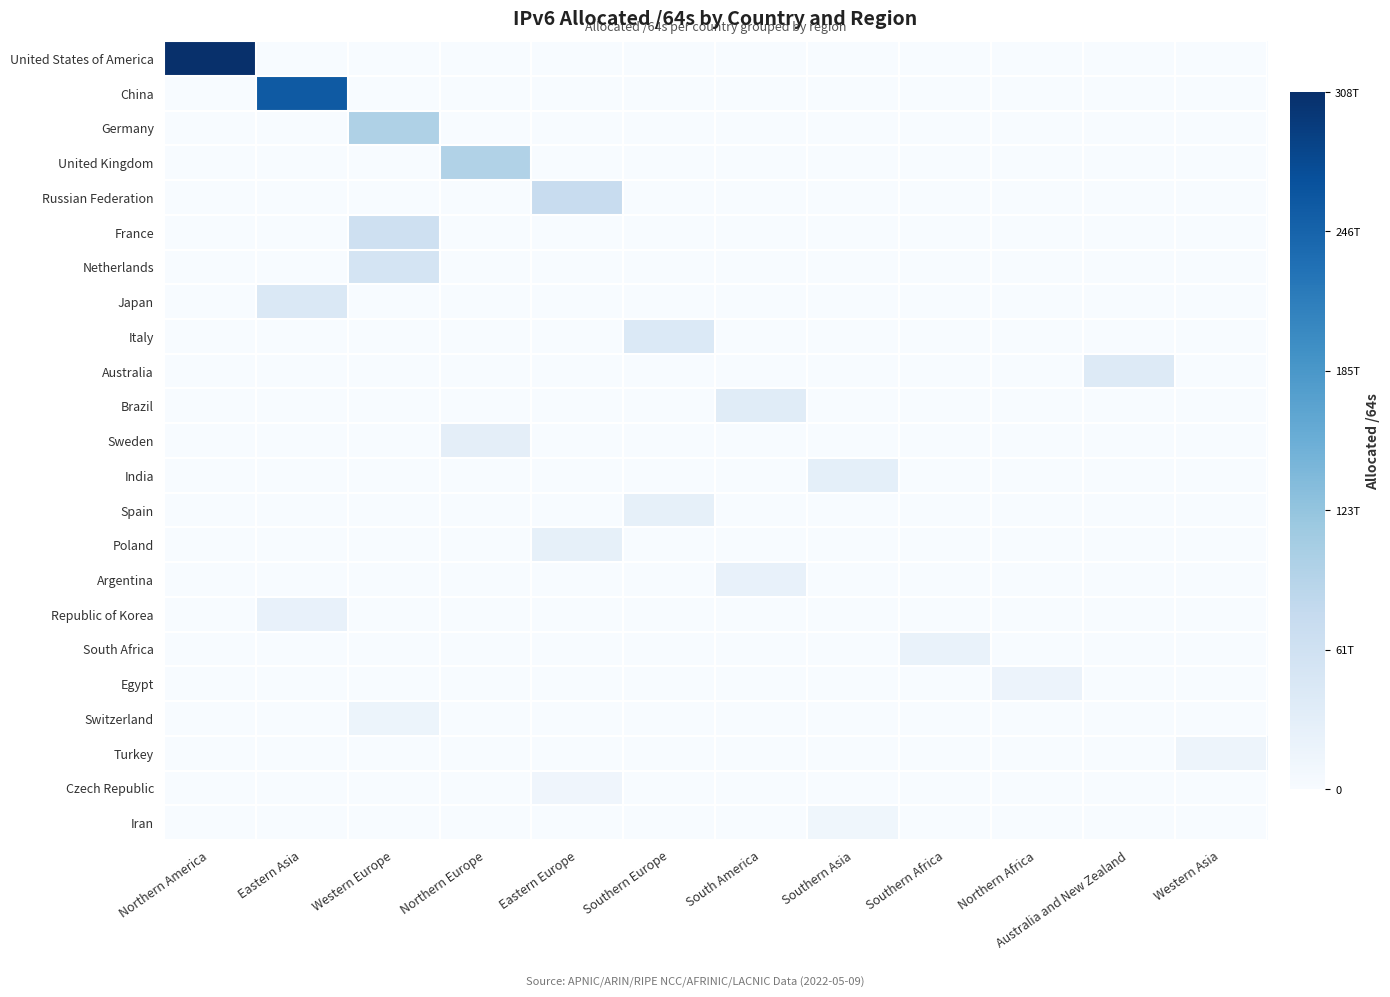

What is the total value across all series at Northern Europe?

126748817948672